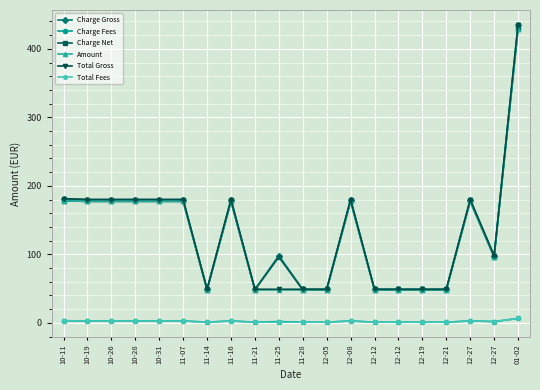

What are all the series names shown in the legend?

Charge Gross, Charge Fees, Charge Net, Amount, Total Gross, Total Fees